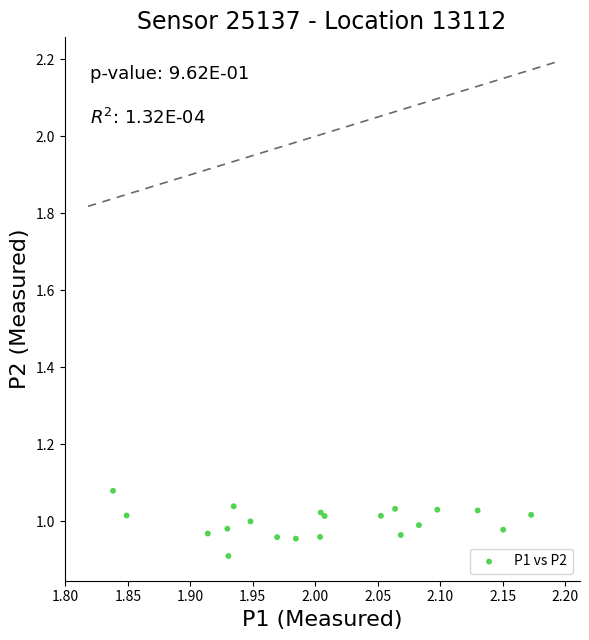

What Y value in the scatter plot is closest to 0?

0.9